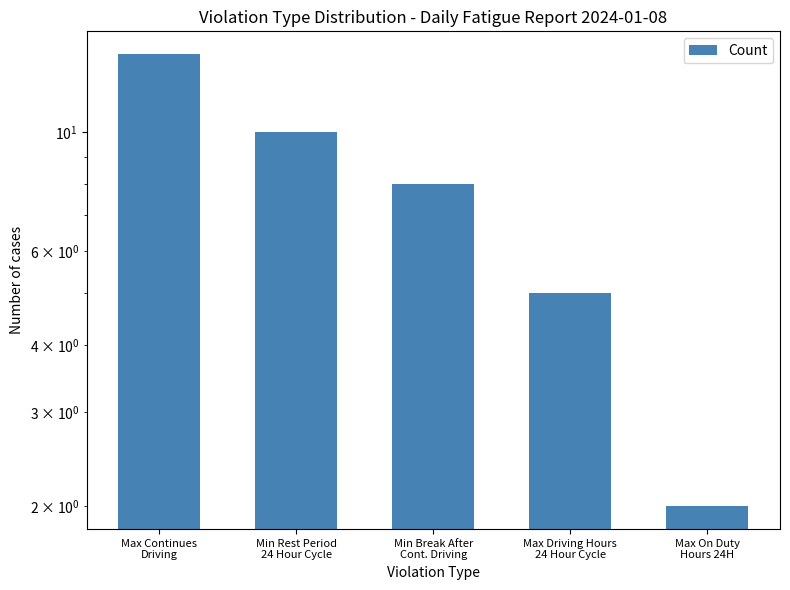

Is it true that the value at Min Rest Period
24 Hour Cycle is 5?

False